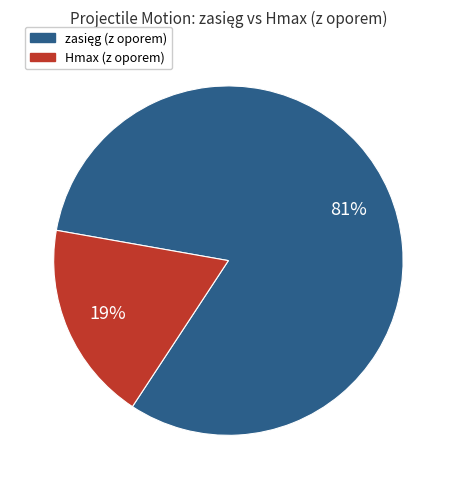

True or false: Hmax accounts for 19% of the total.

True